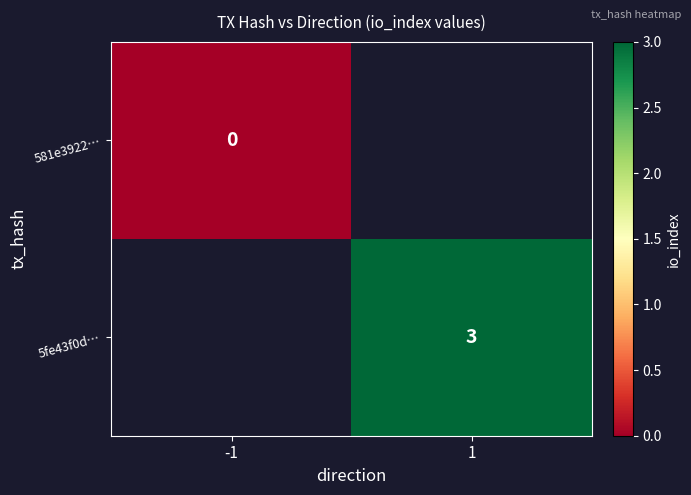

Is it true that 5fe43f0d… equals 3 at 1?

True